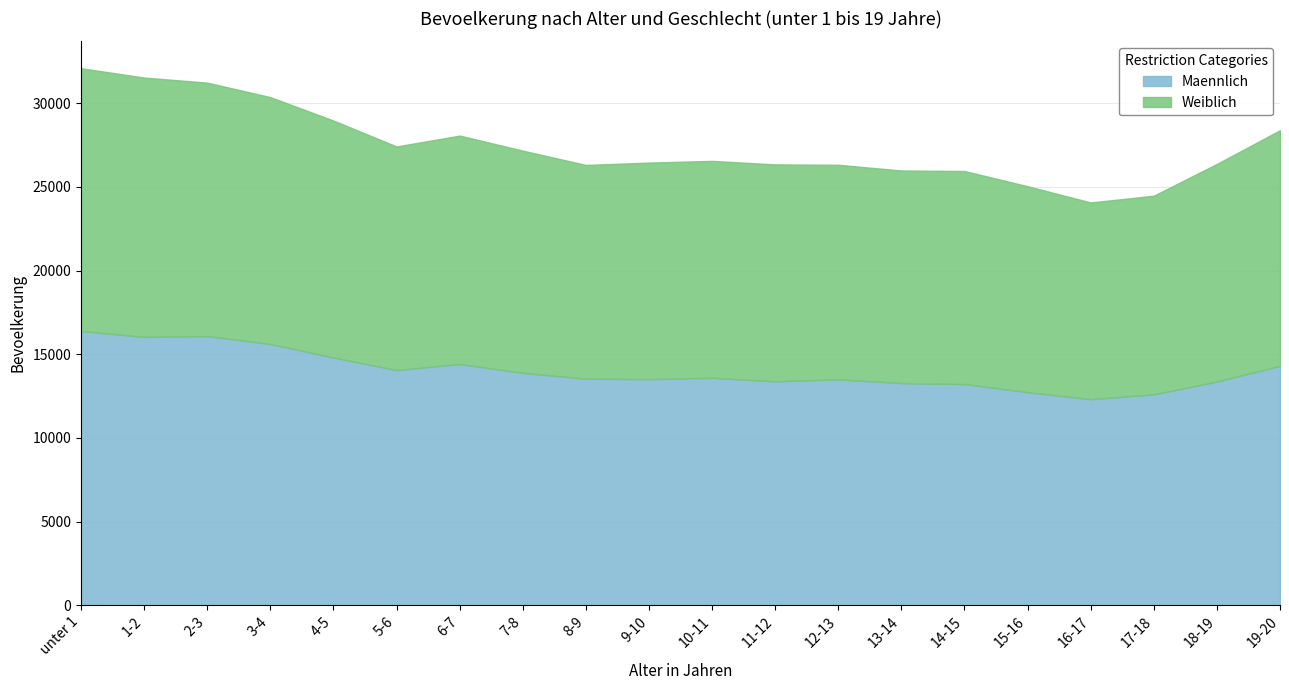

What is the smallest value displayed?

11759